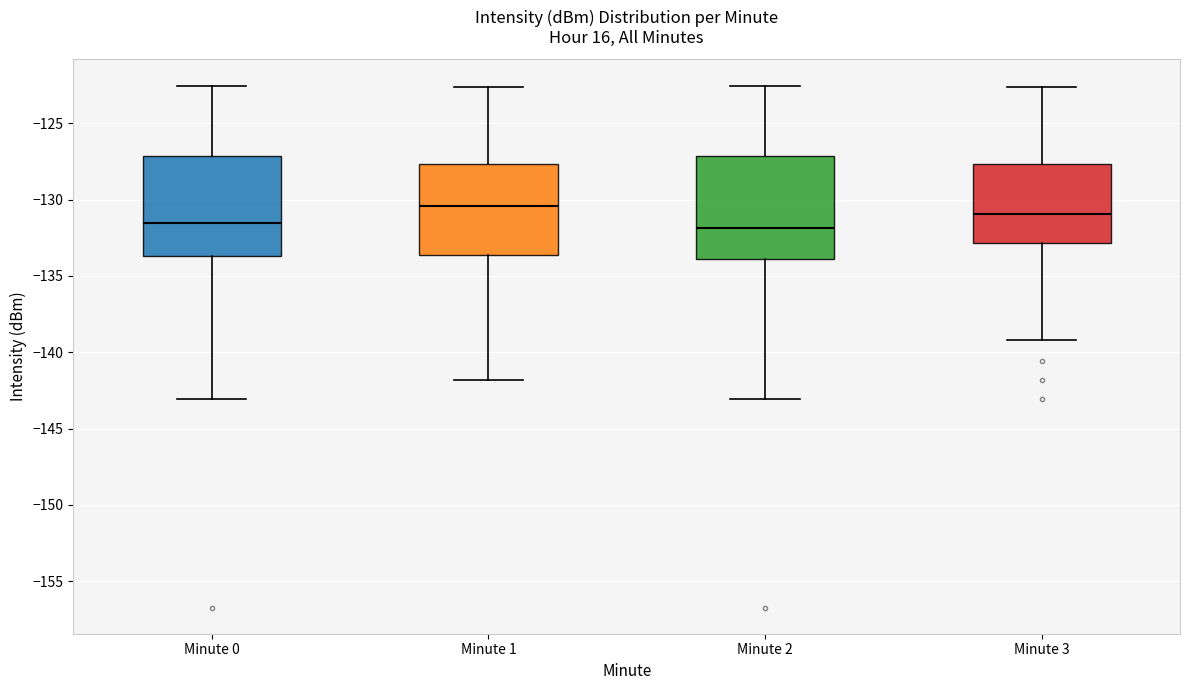

Where does the lower whisker of the box for Minute 1 end on the y-axis? The values are not printed on the chart, so give them approximately, as read against the axis.

-142.0